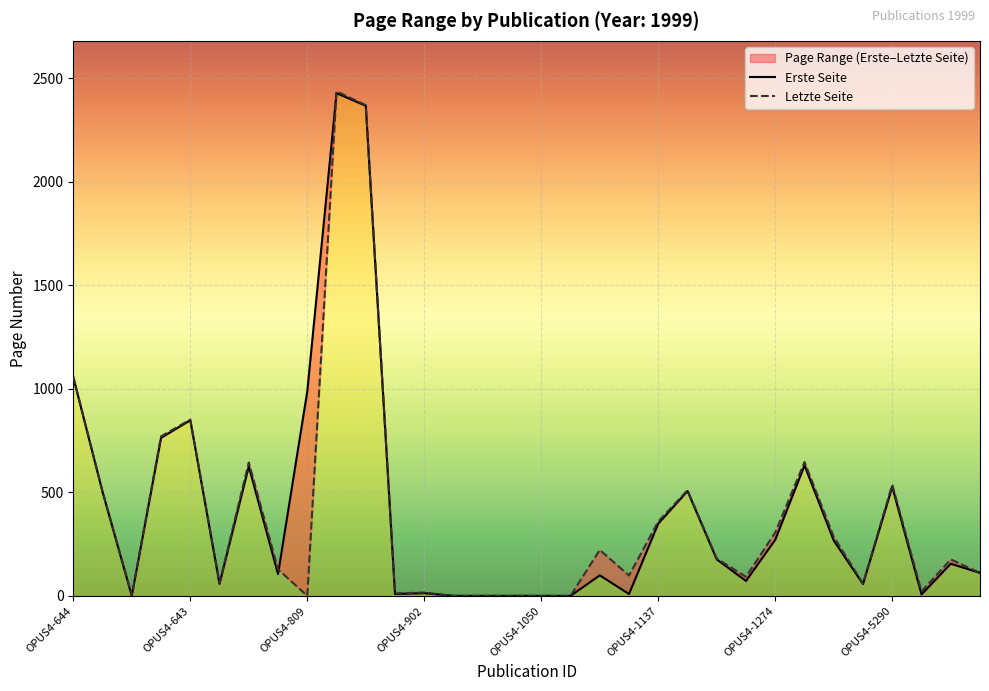

Is it true that Erste Seite equals 105 at OPUS4-786?

True